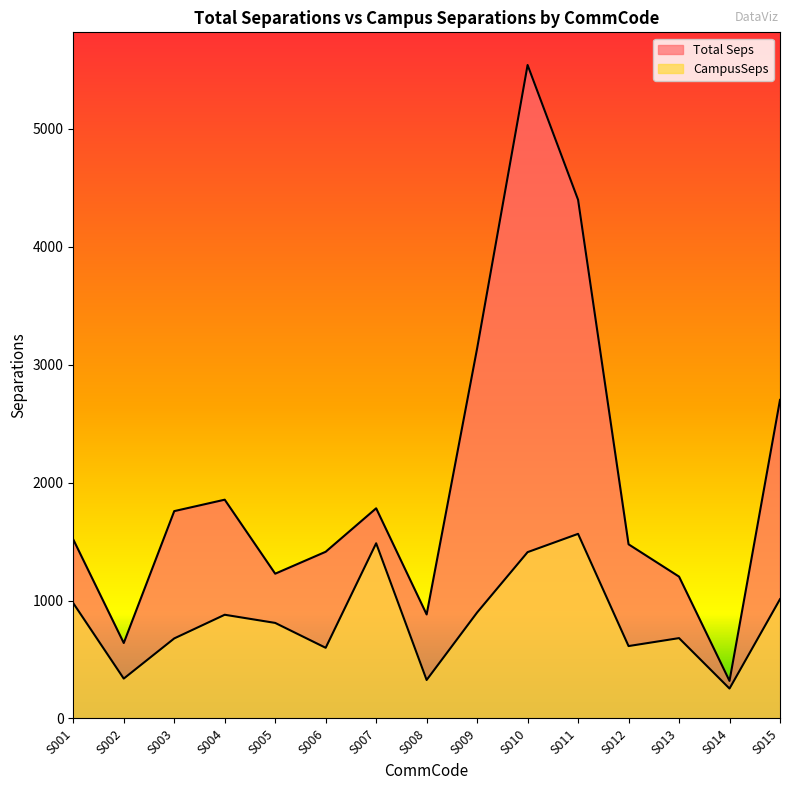

The value of CampusSeps at S005 is 810.3. True or false?

True